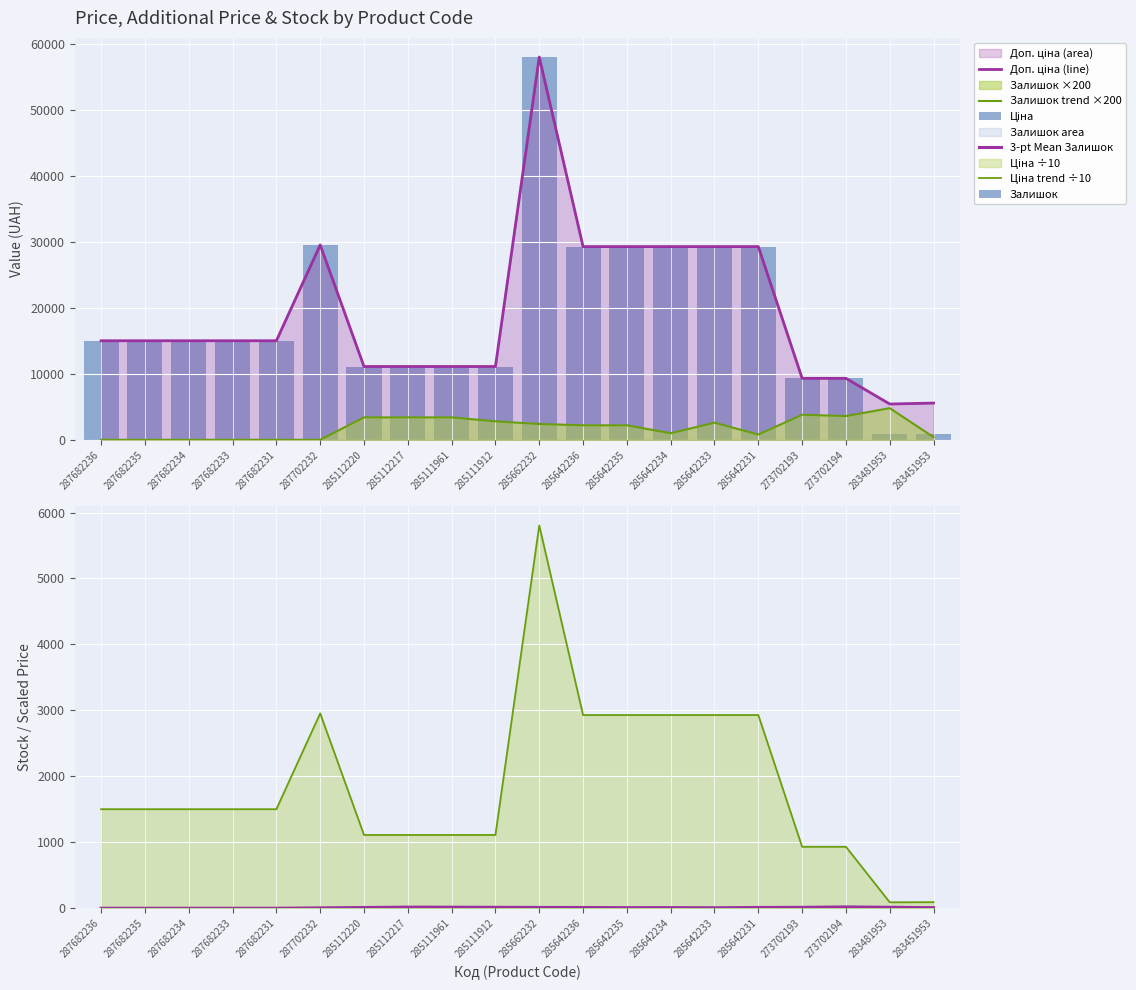

What is the sum of all Залишок trend ×200 values?

36800.0